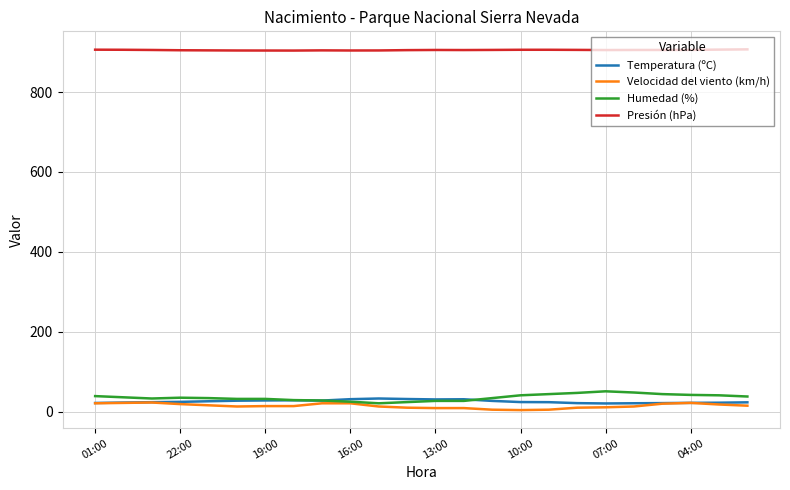

How many lines are shown in the chart?

4